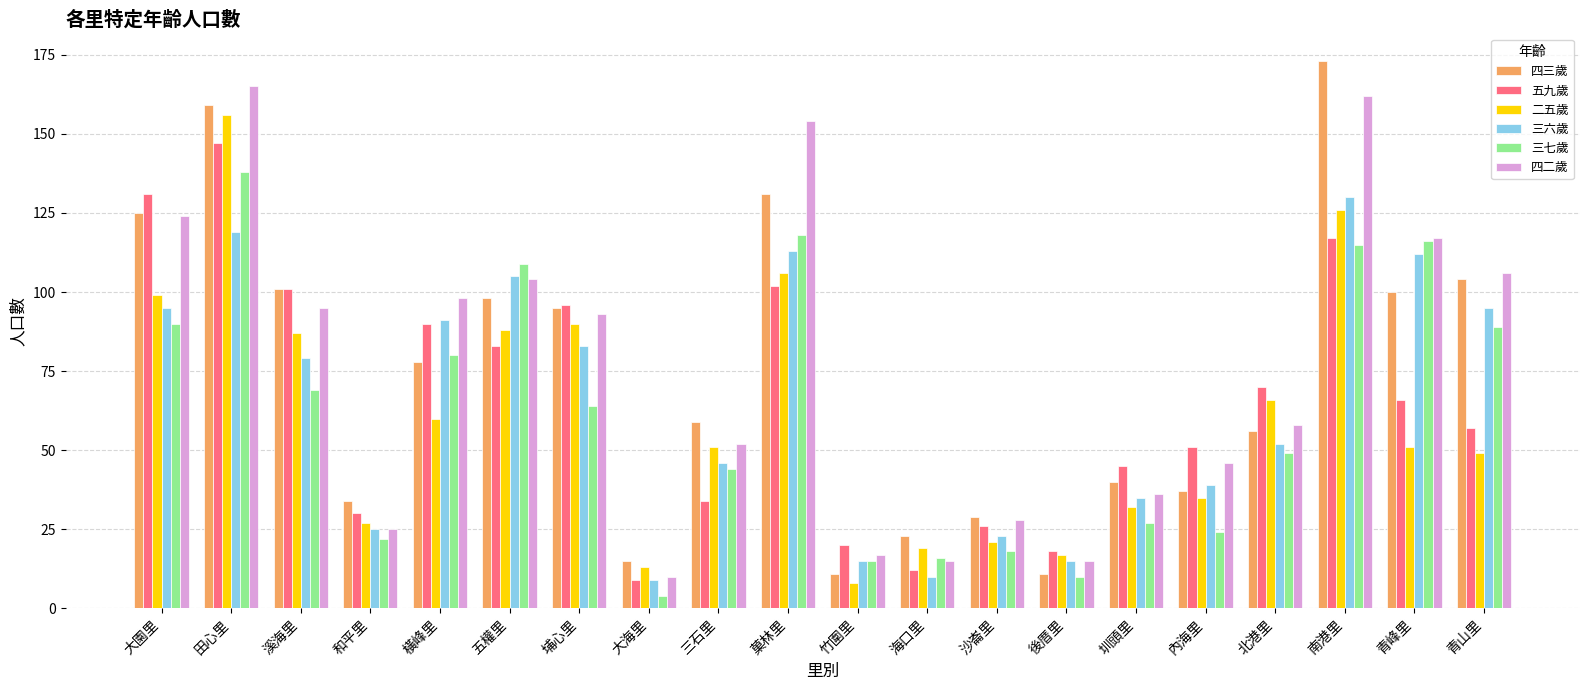

At how many categories does at least one series exceed 64?

11